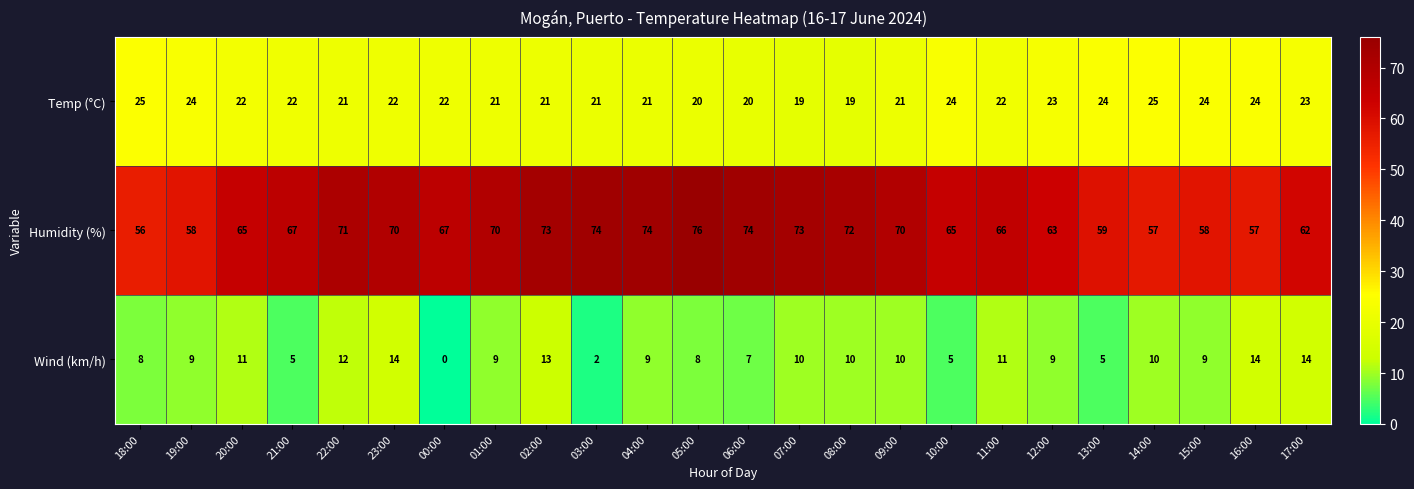

How many categories are shown in the chart?

24